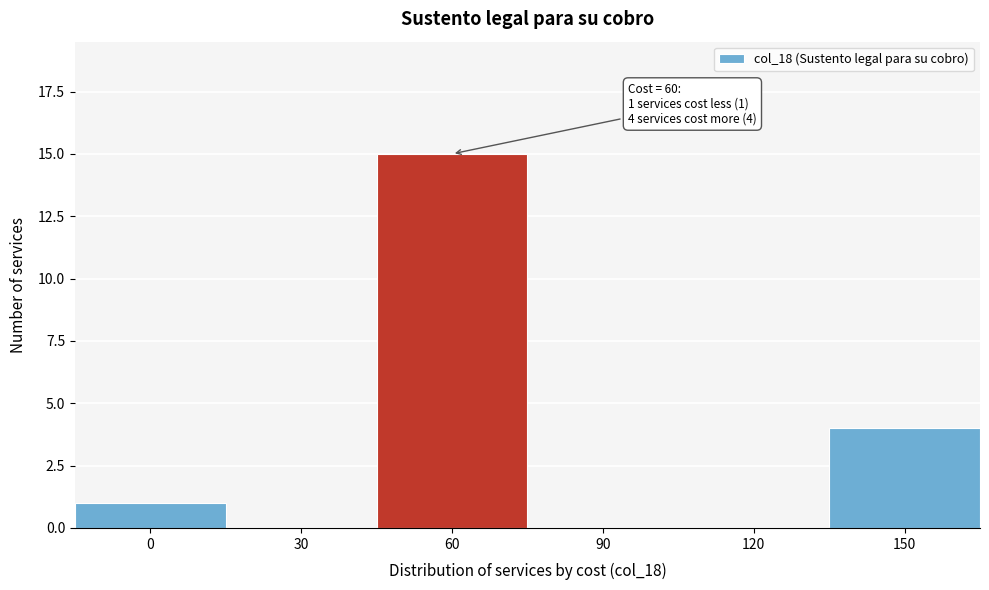

Reading left to right, list all the values displayed in this chart.

0=1	30=0	60=15	90=0	120=0	150=4